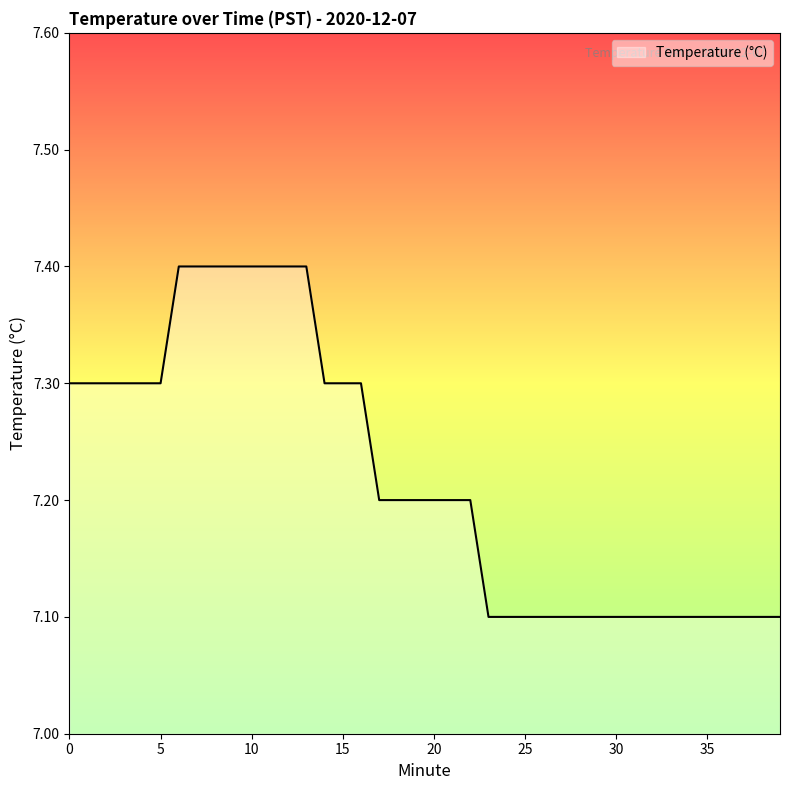

What is the maximum value shown in the chart?

7.4